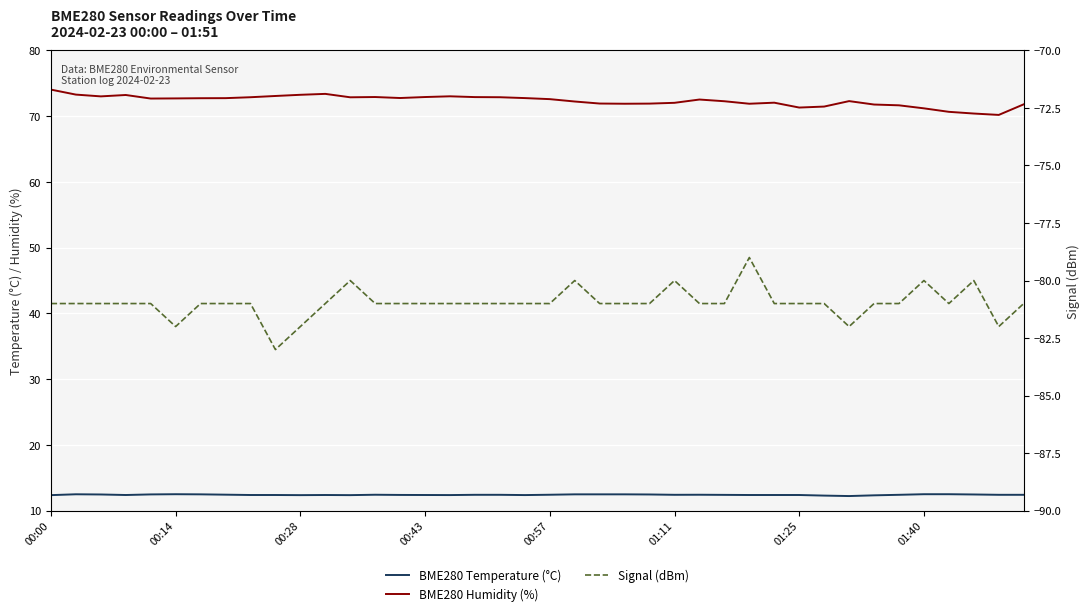

How many values in the BME280 Humidity (%) series exceed 72?

27